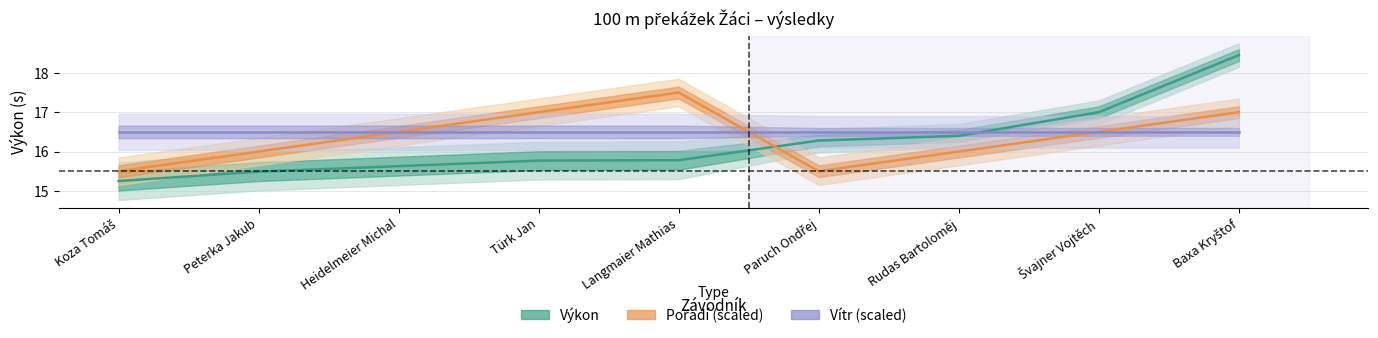

What are all the series names shown in the legend?

Výkon, Pořadí (scaled), Vítr (scaled)